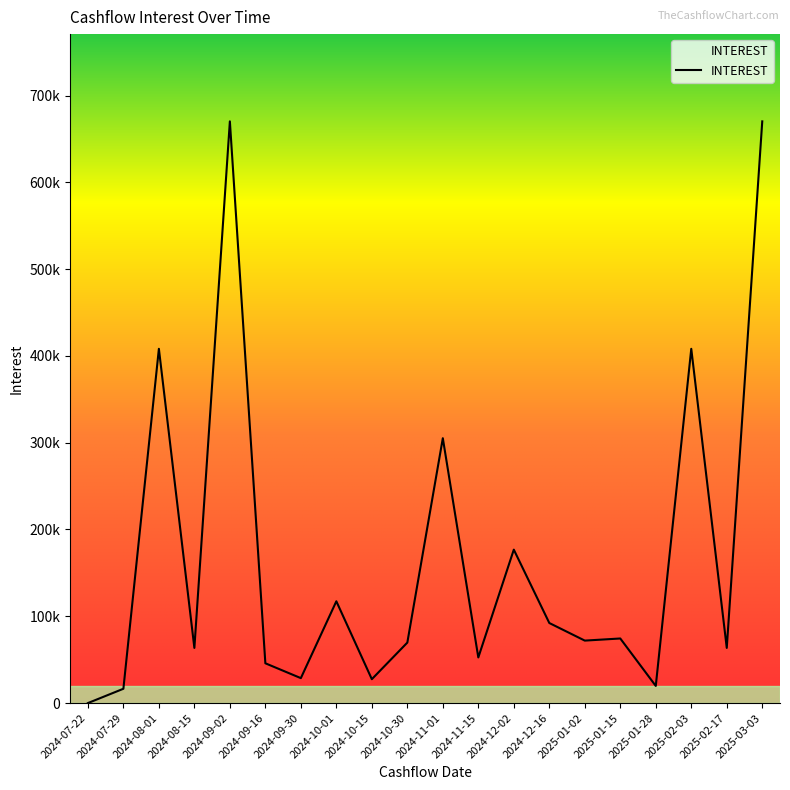

Is this an area chart (filled region under the line)?

Yes